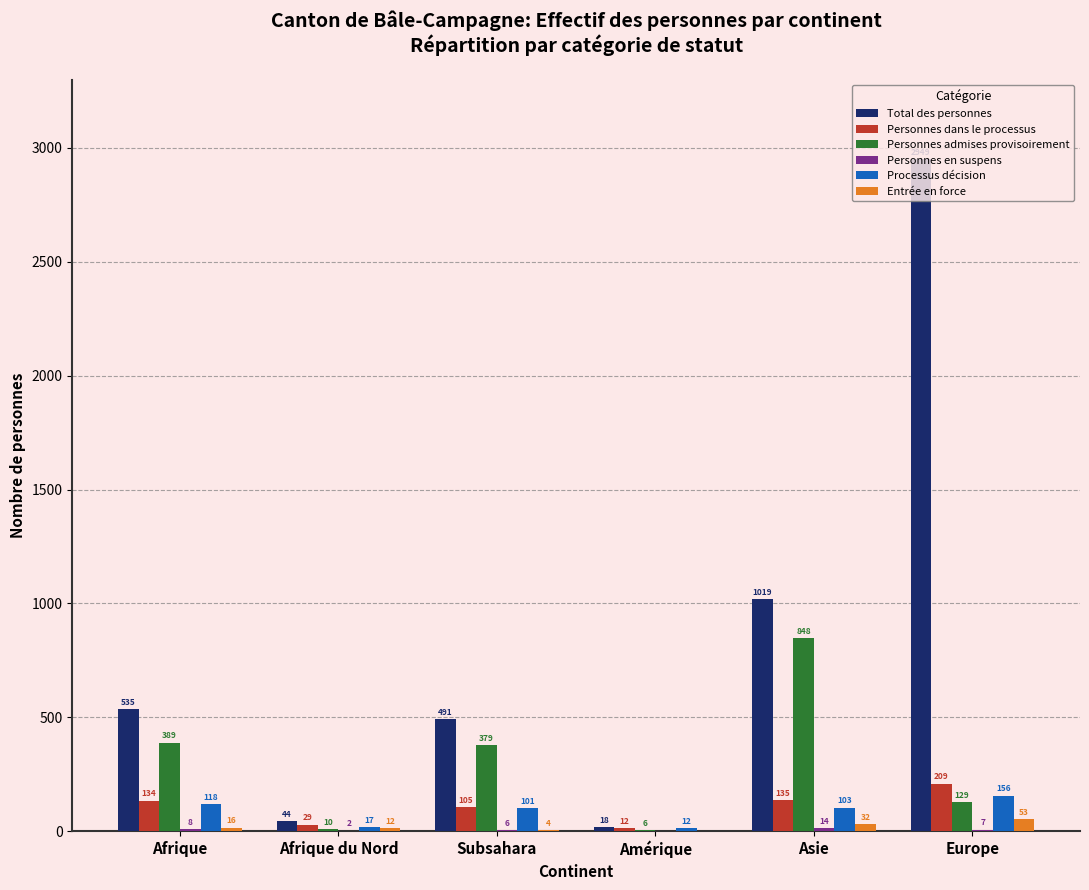

What is the sum of all Personnes dans le processus values?

624